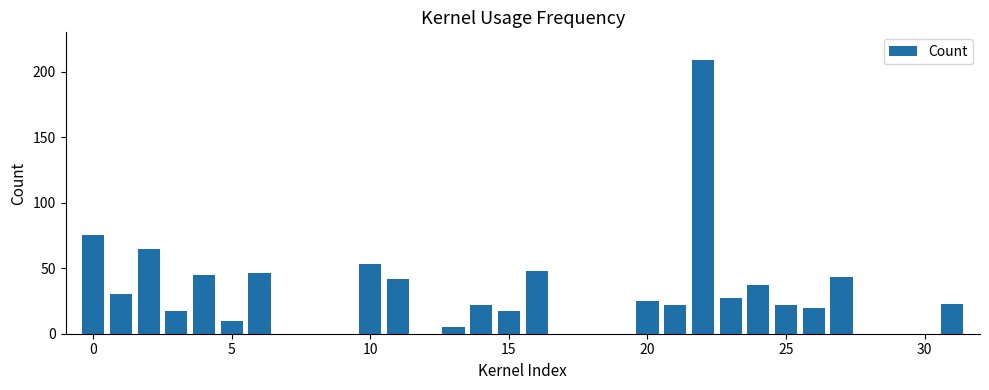

What is the sum of all values?

903